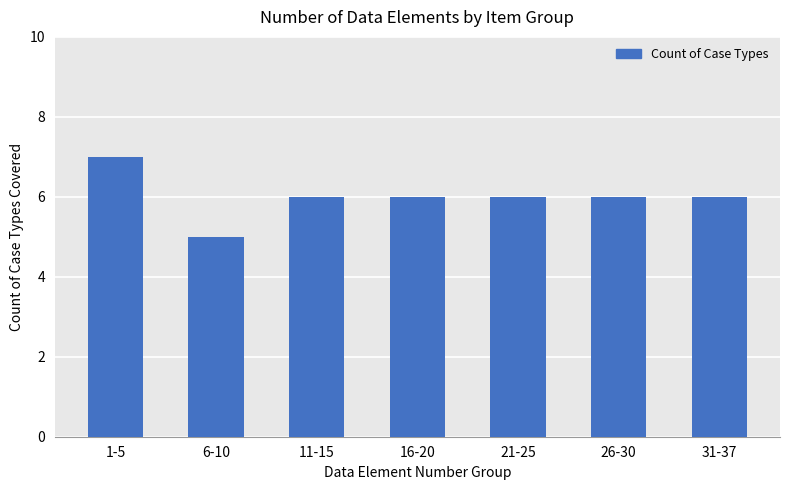

What is the greatest value displayed?

7